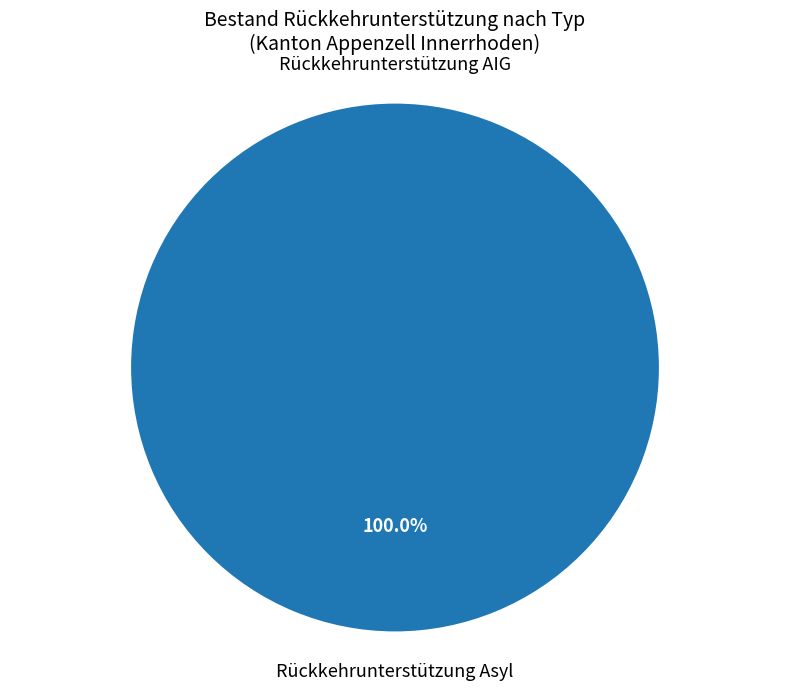

Is there a majority slice in this chart?

Yes